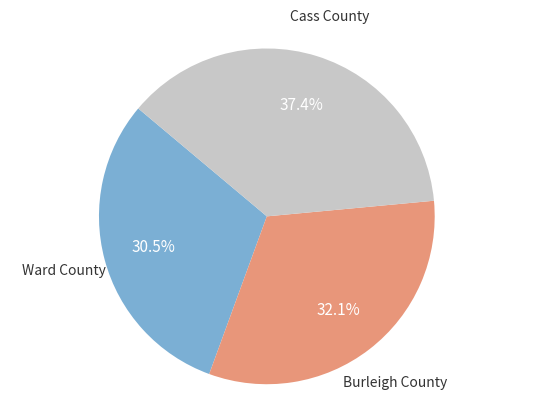

Count the number of slices in the pie.

3